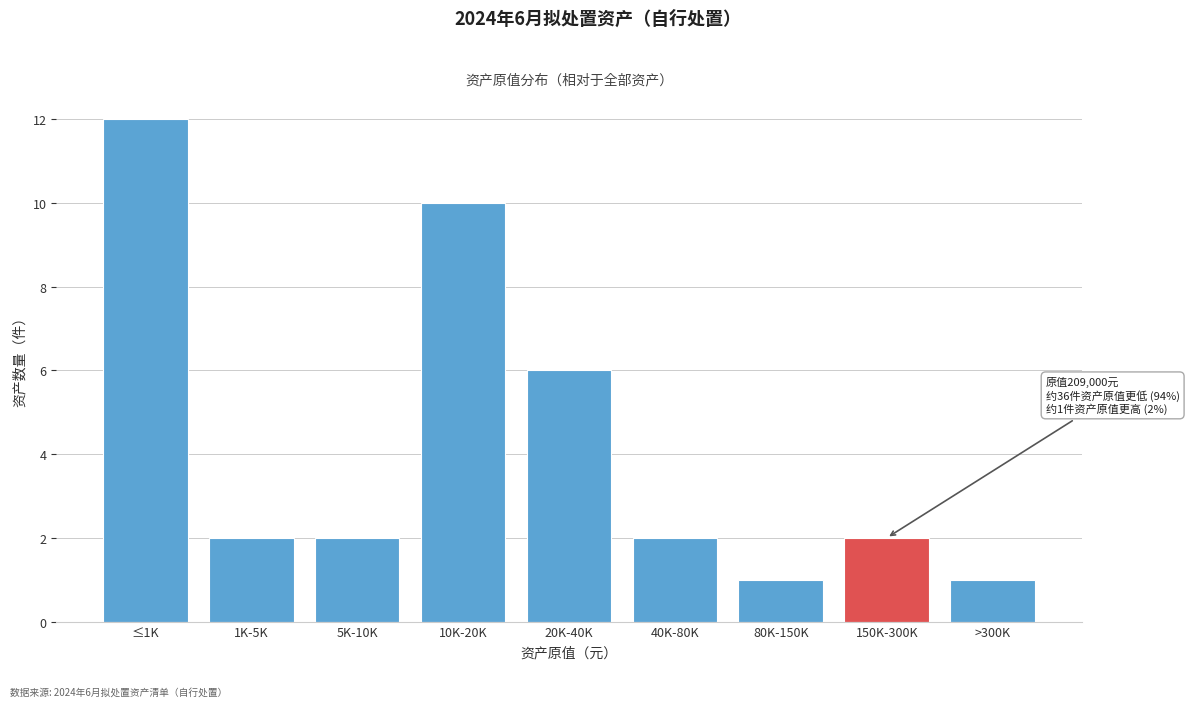

Reading left to right, transcribe all the data shown in this chart.

≤1K=12	1K-5K=2	5K-10K=2	10K-20K=10	20K-40K=6	40K-80K=2	80K-150K=1	150K-300K=2	>300K=1